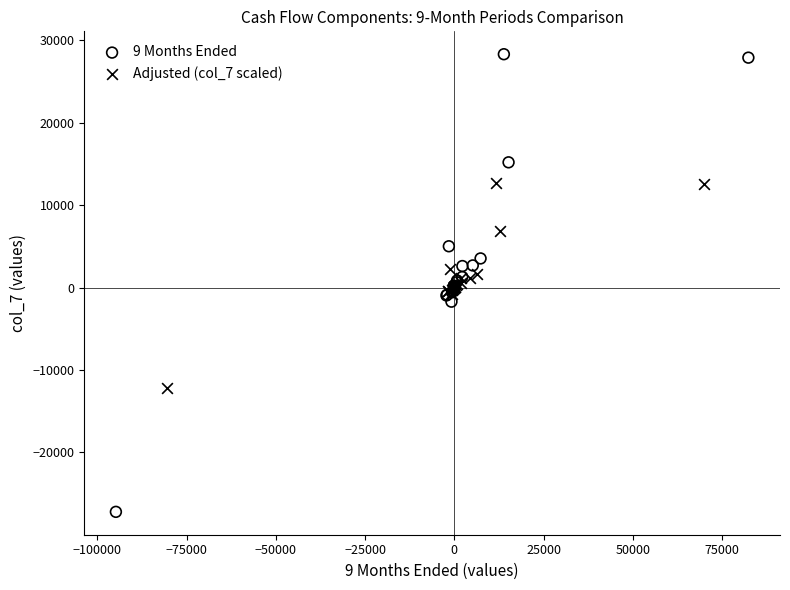

Which series reaches the minimum Y coordinate?

9 Months Ended